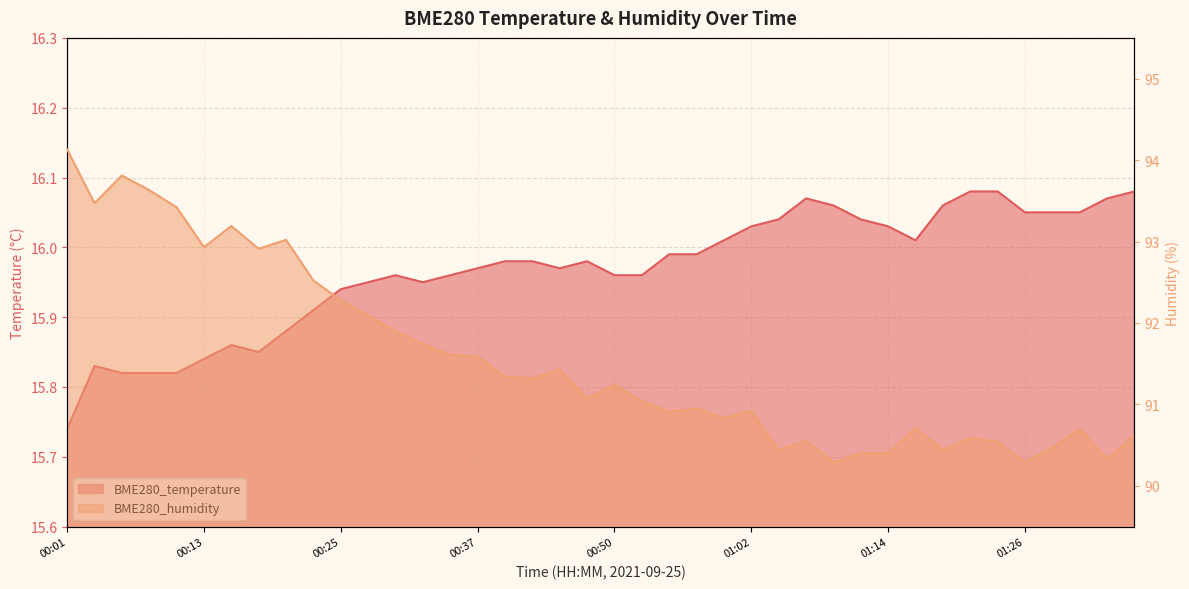

What is the smallest value displayed?

15.7